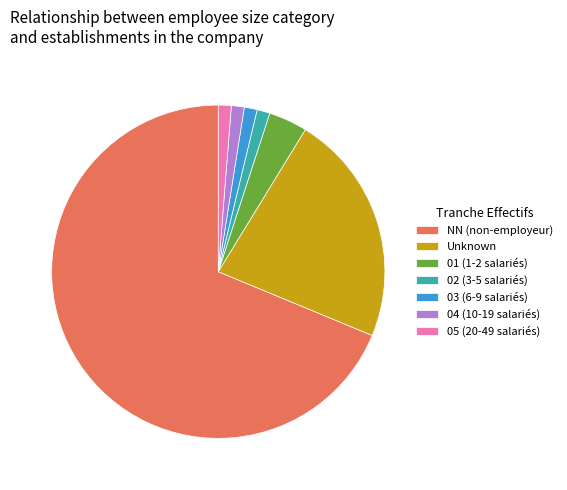

The Unknown slice represents 34% of the pie. True or false?

False